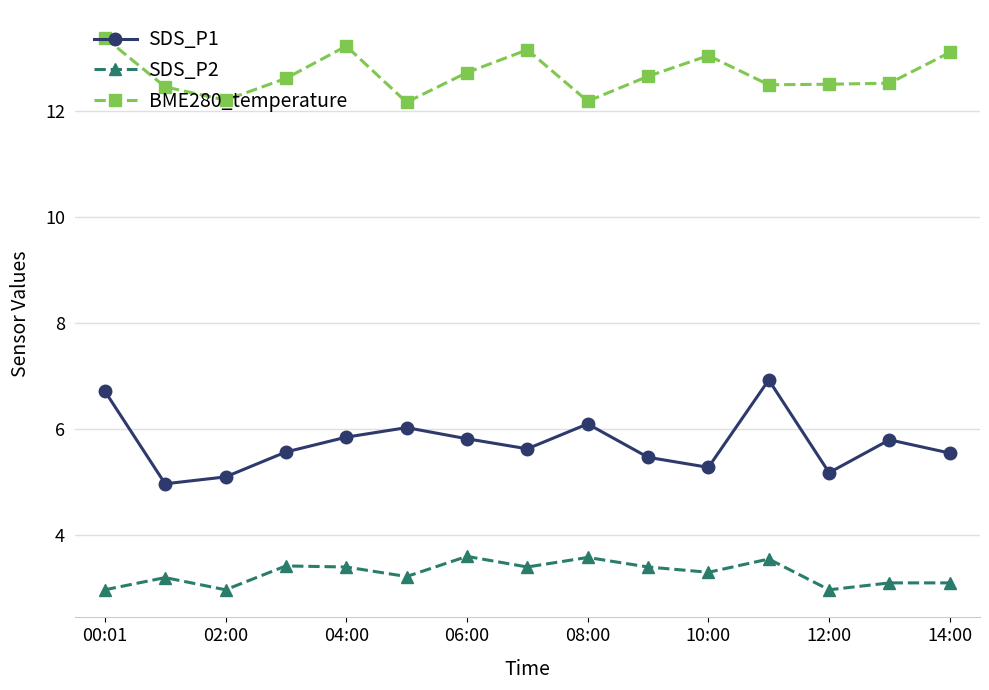

At how many categories does at least one series exceed 4?

15